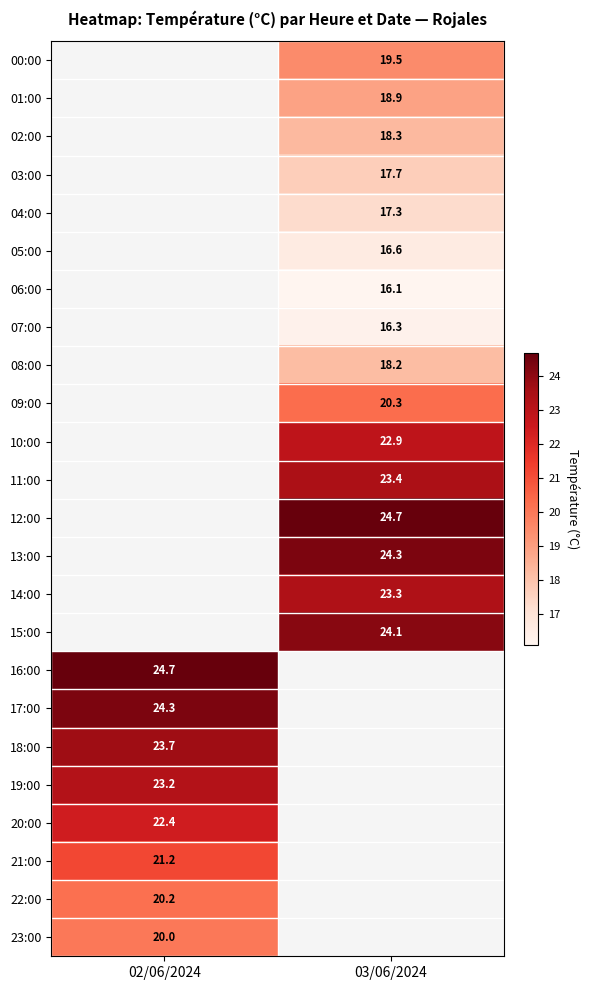

The value of 19:00 at 02/06/2024 is 39.0. True or false?

False